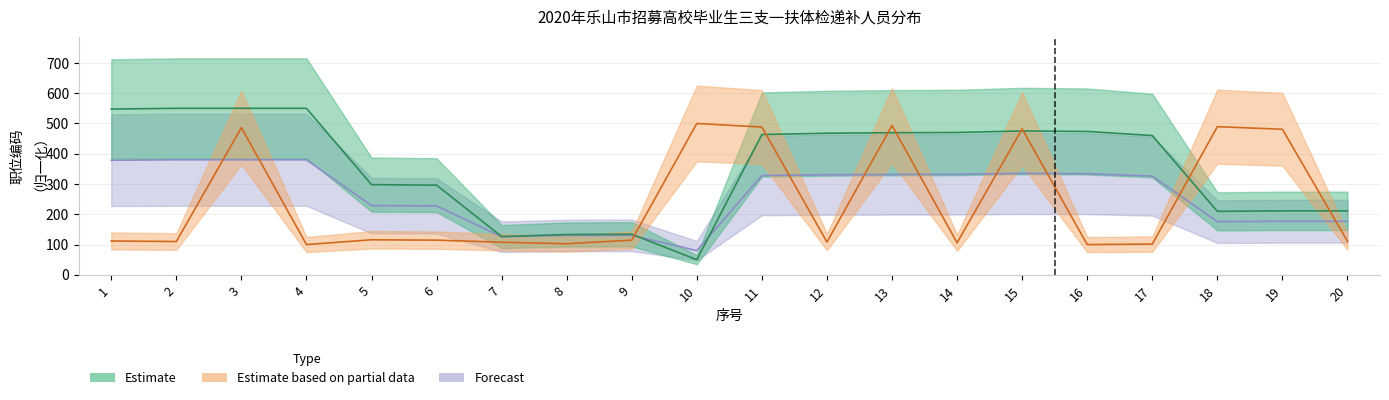

At which label does Estimate reach its minimum?

10